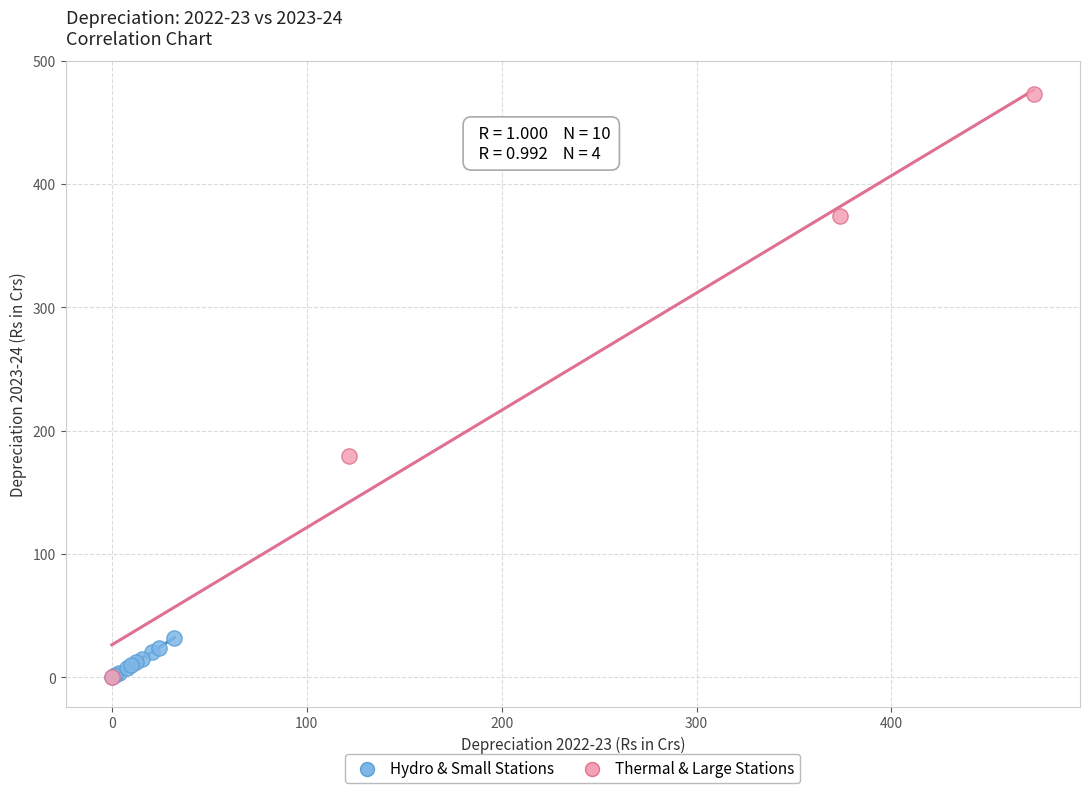

Which series has the largest Y range (max minus min)?

Thermal & Large Stations